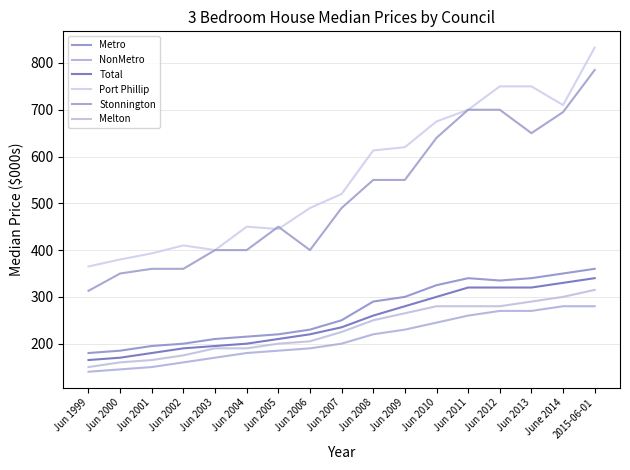

How many lines are shown in the chart?

6